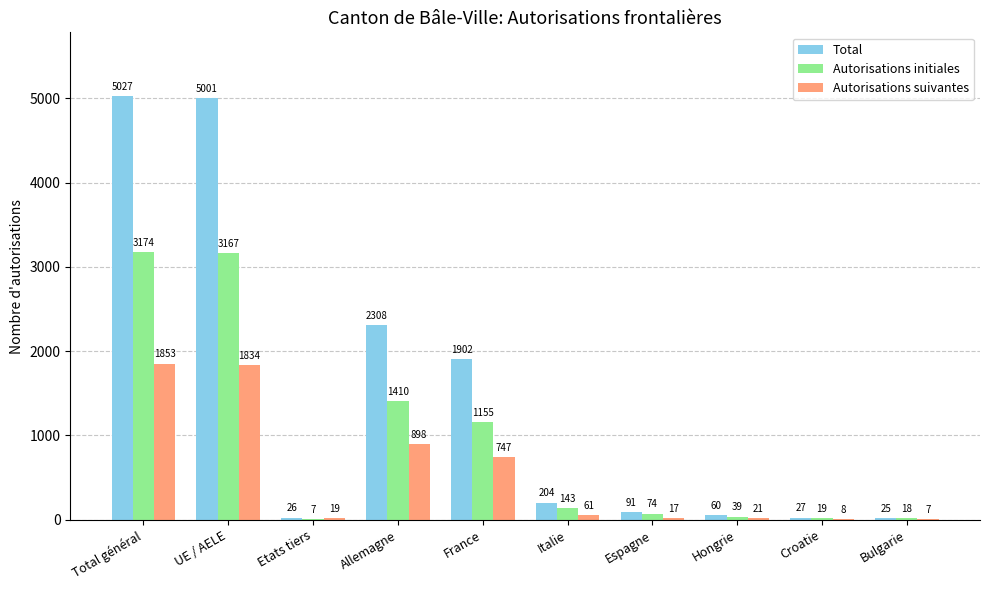

Reading right to left, transcribe all the data shown in this chart.

Total: 25	27	60	91	204	1902	2308	26	5001	5027
Autorisations initiales: 18	19	39	74	143	1155	1410	7	3167	3174
Autorisations suivantes: 7	8	21	17	61	747	898	19	1834	1853